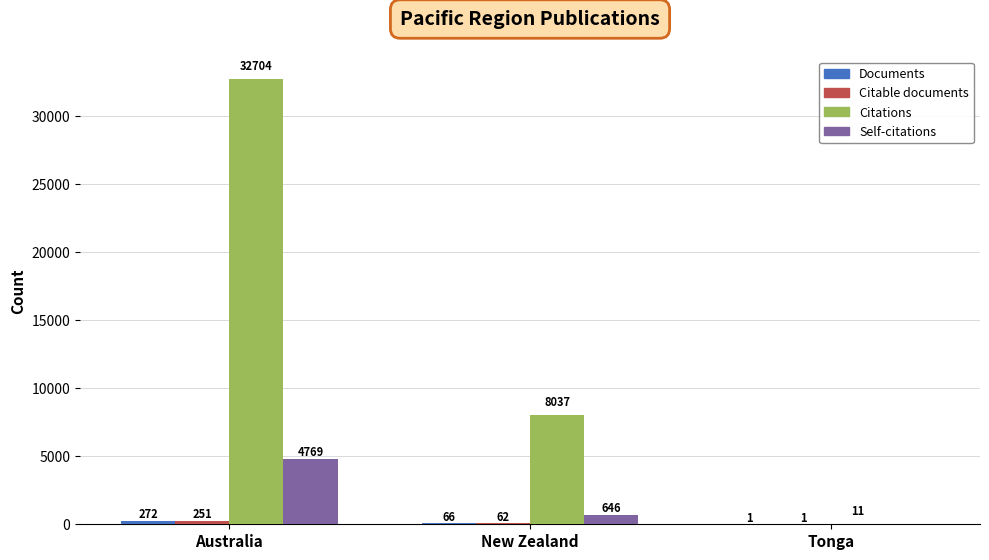

At which category is the sum across all series the highest?

Australia